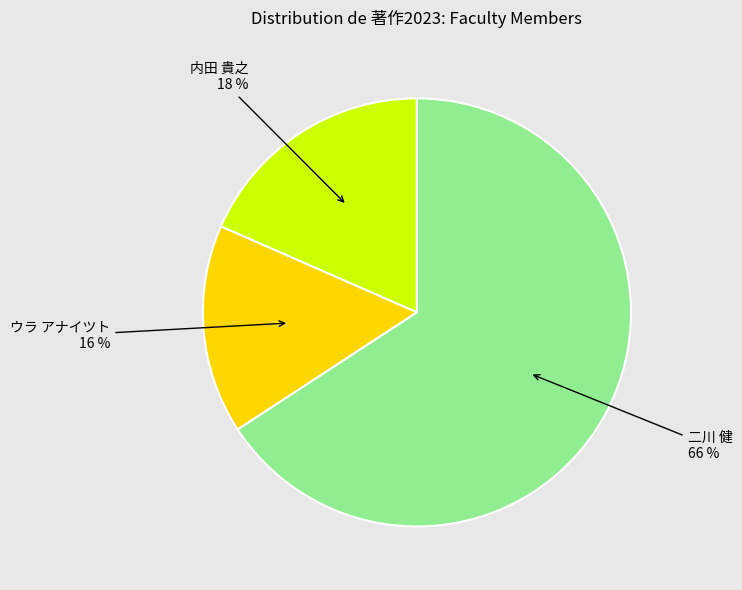

To the nearest percent, what is the difference between the largest and smallest slice percentages?

50%